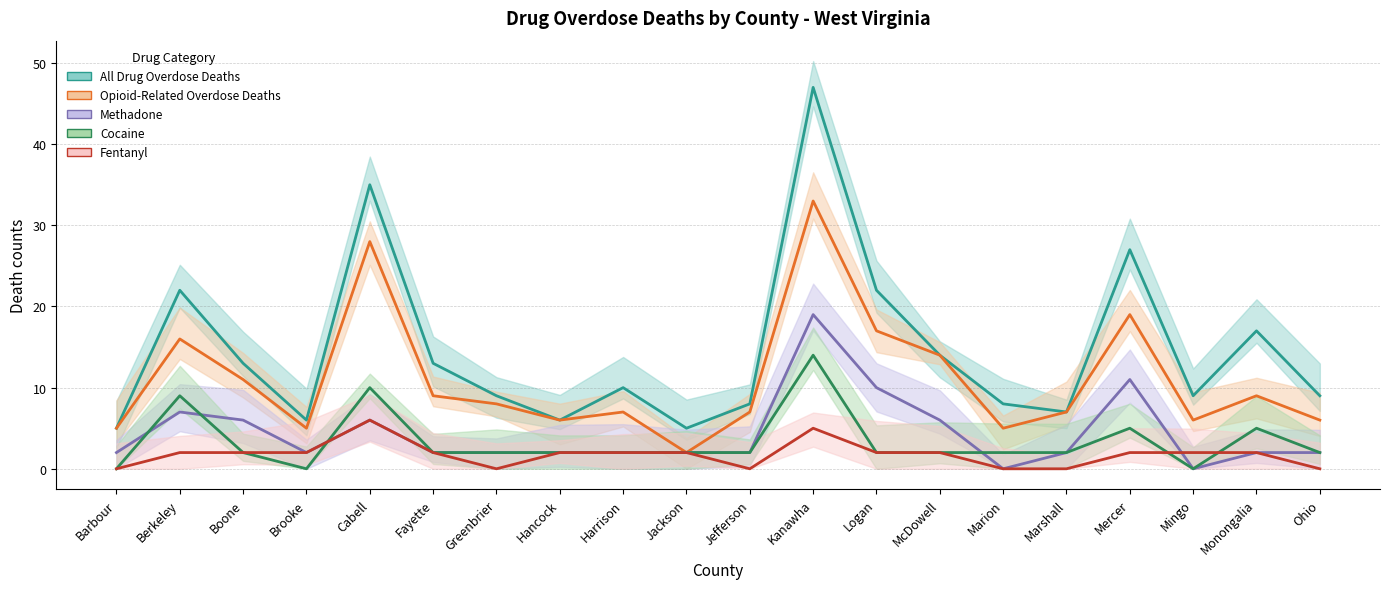

The value of All Drug Overdose Deaths at Ohio is 9. True or false?

True